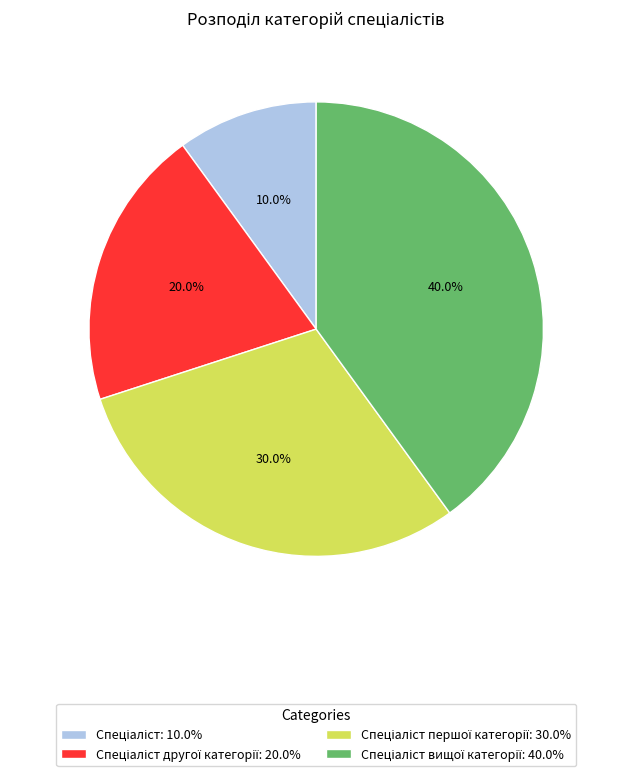

Is there any slice that represents more than half of the pie?

No